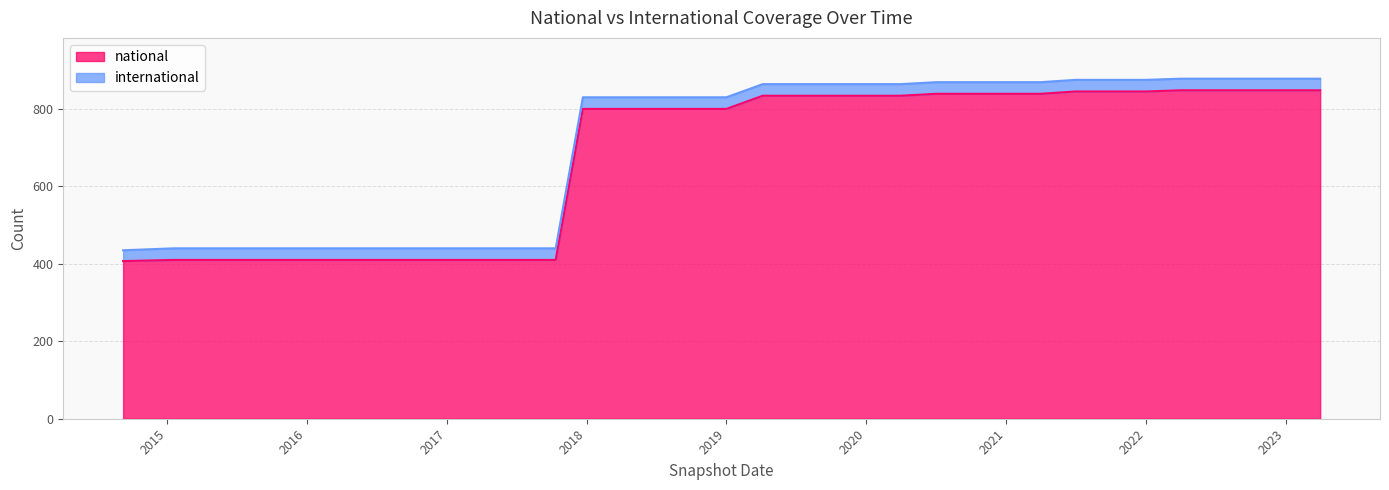

What is the difference between the maximum and minimum values in the national series?

441